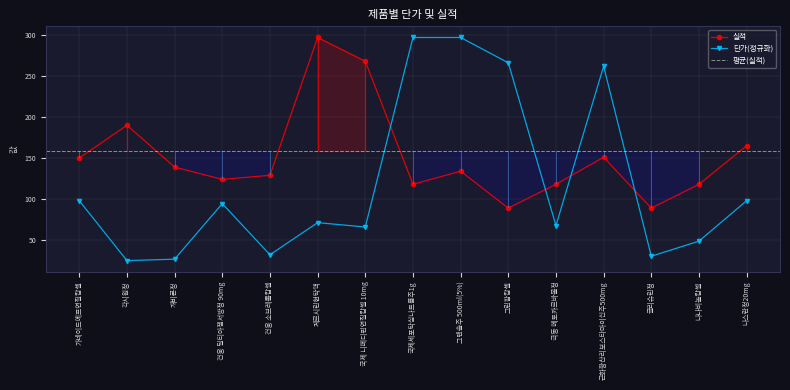

What is the approximate value at 각시원정, to the nearest 5?

190